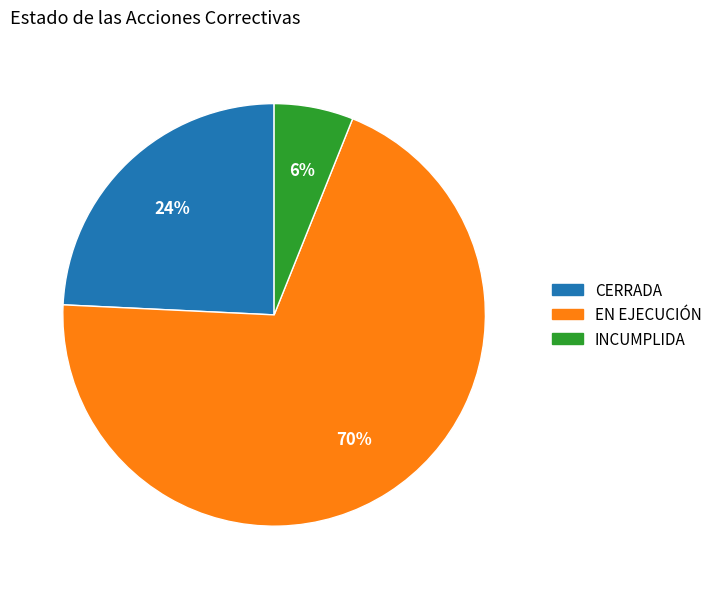

What is the largest slice in the pie chart?

EN EJECUCIÓN